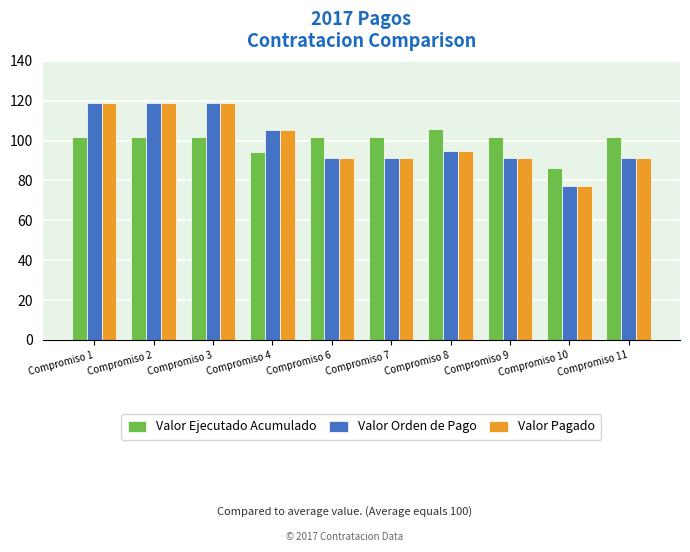

What is the sum of all Valor Pagado values?

1000.0